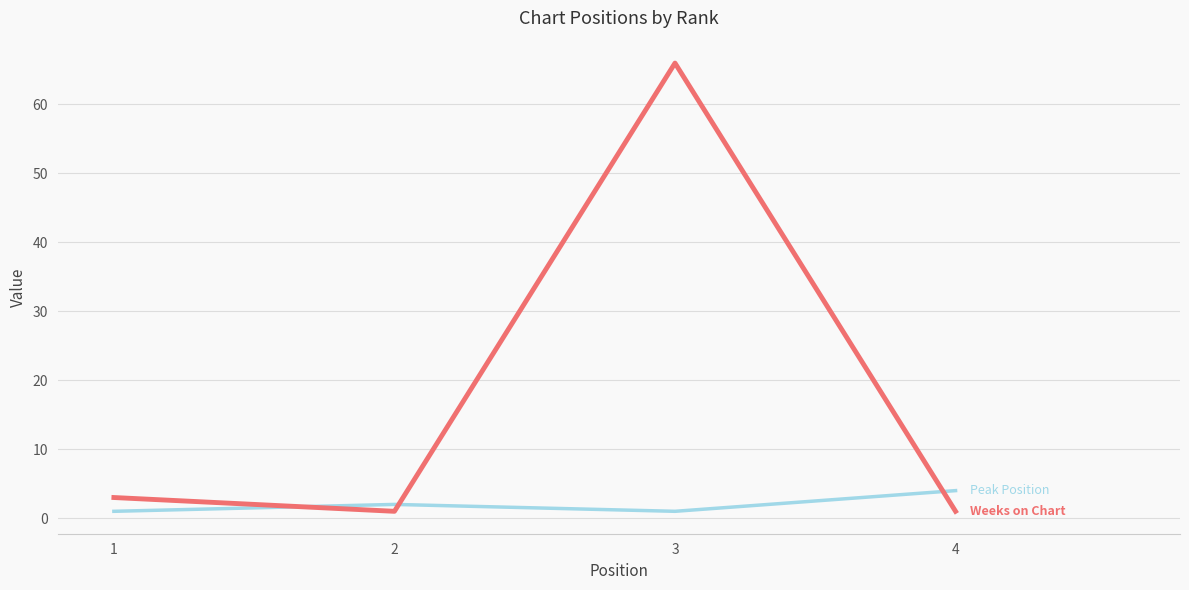

At which category is the sum across all series the highest?

3